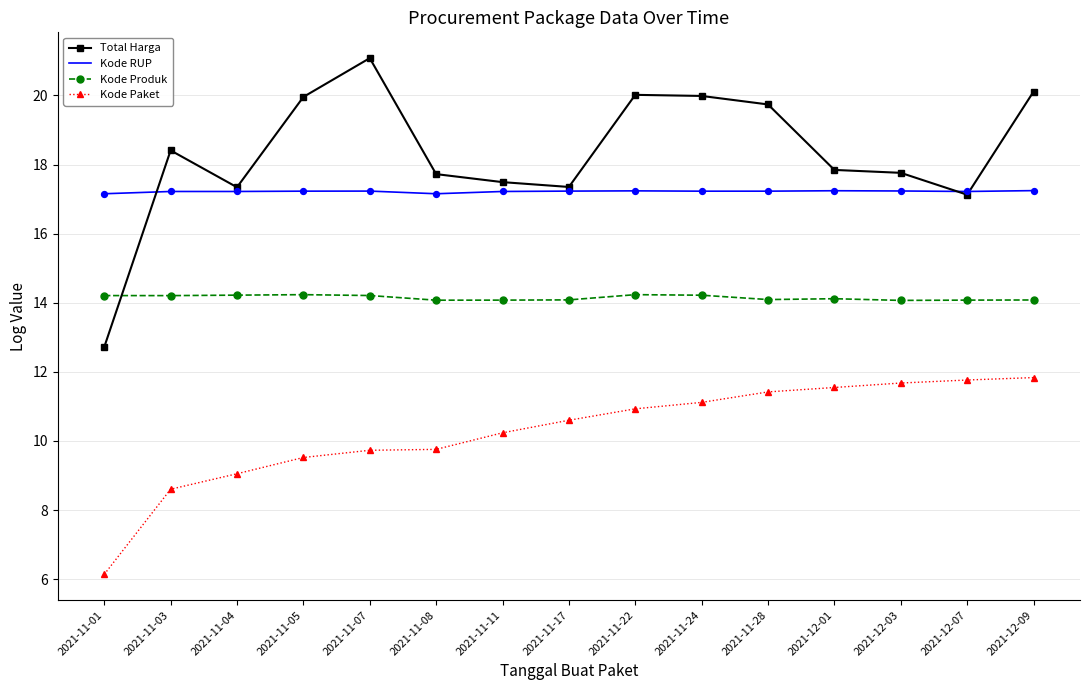

Which series has the widest spread of values?

Total Harga